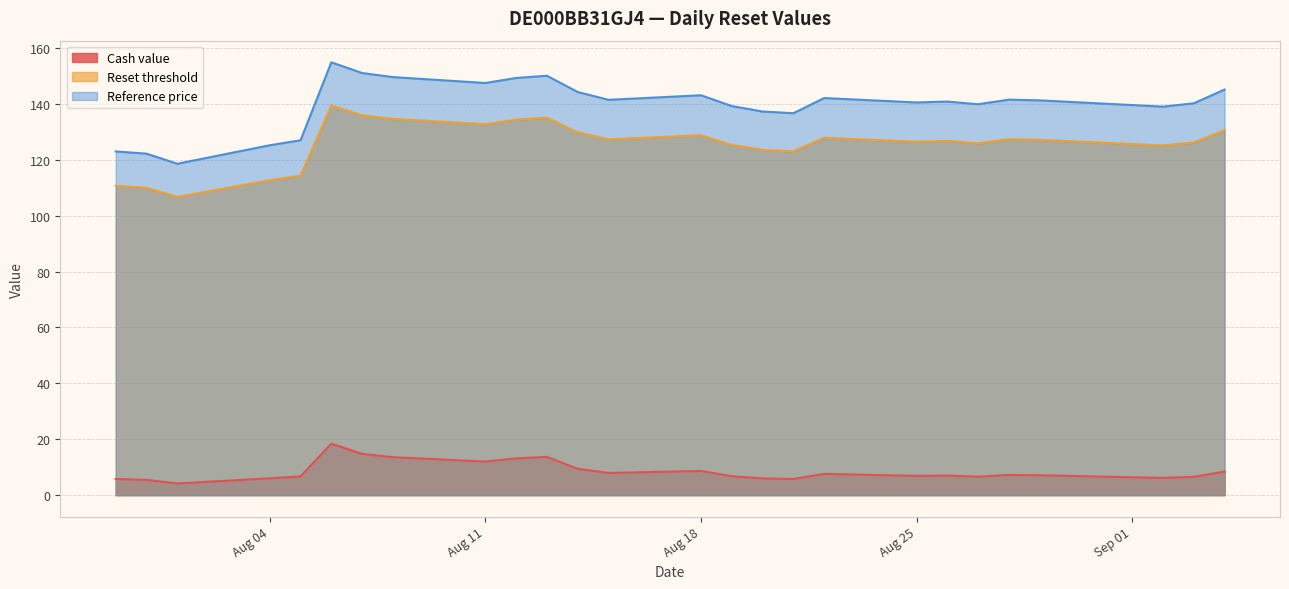

Is the value of Reset threshold at 2025-08-20 greater than the value of Cash value at 2025-08-21?

Yes